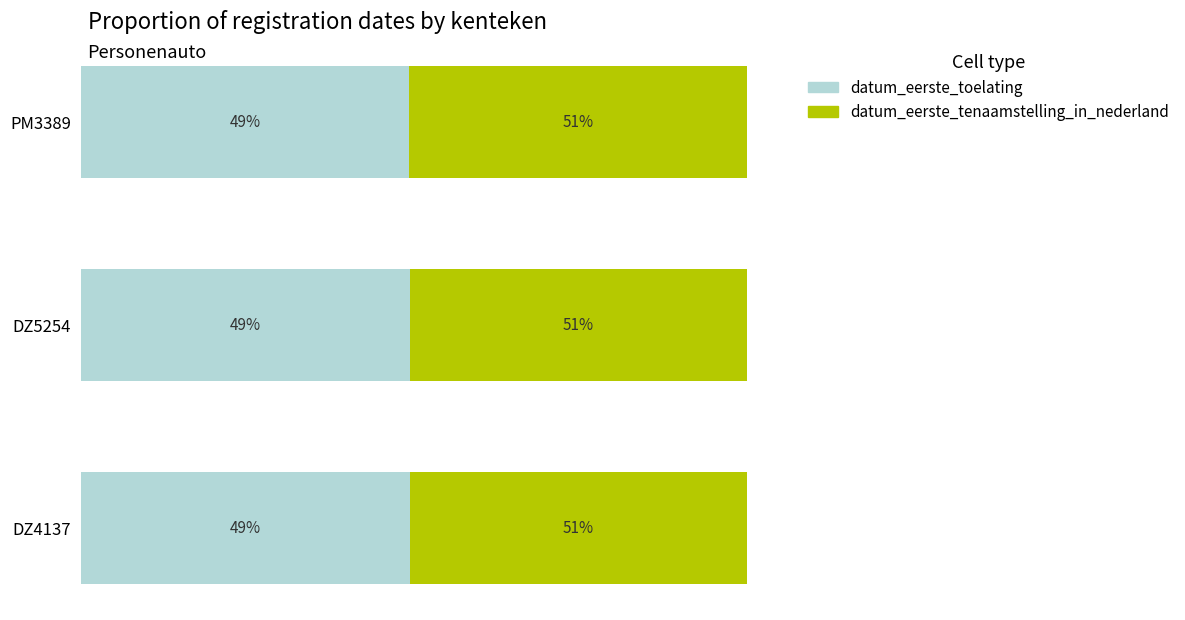

What is the difference between the maximum and minimum values in the datum_eerste_tenaamstelling_in_nederland series?

0.1